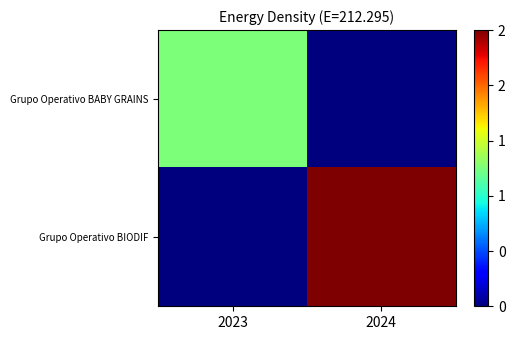

Which series has the widest spread of values?

Grupo Operativo BIODIF